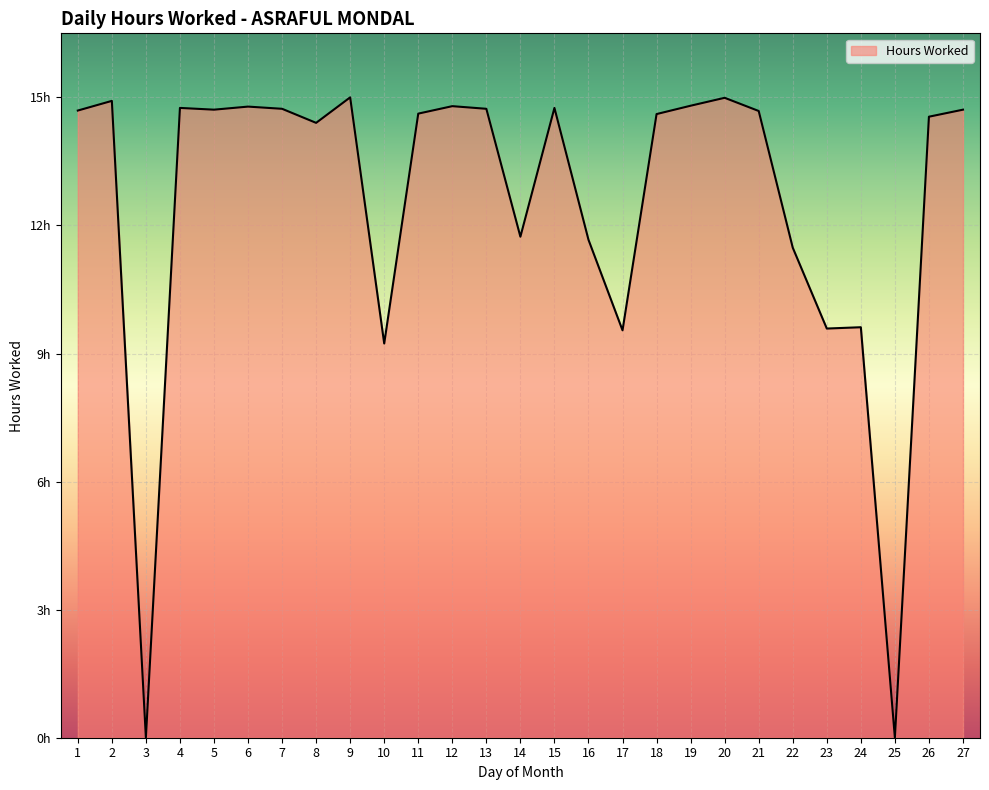

At which label is the value closest to 7?

10